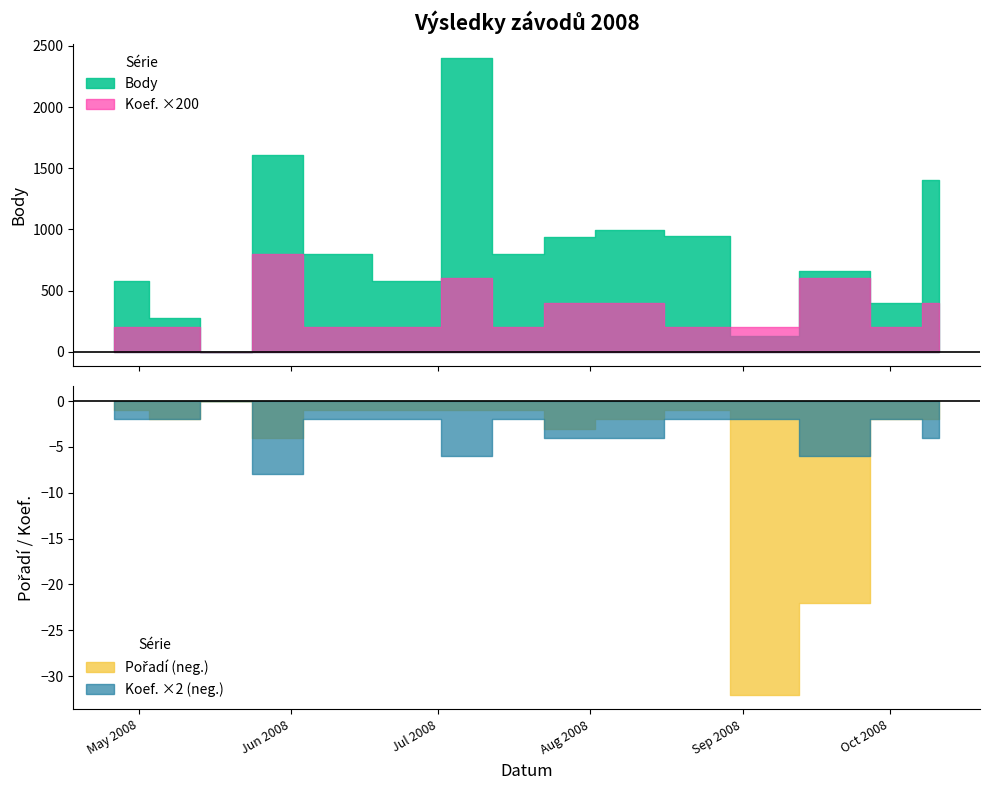

The value of Pořadí at 2008-06-07 is 0. True or false?

False